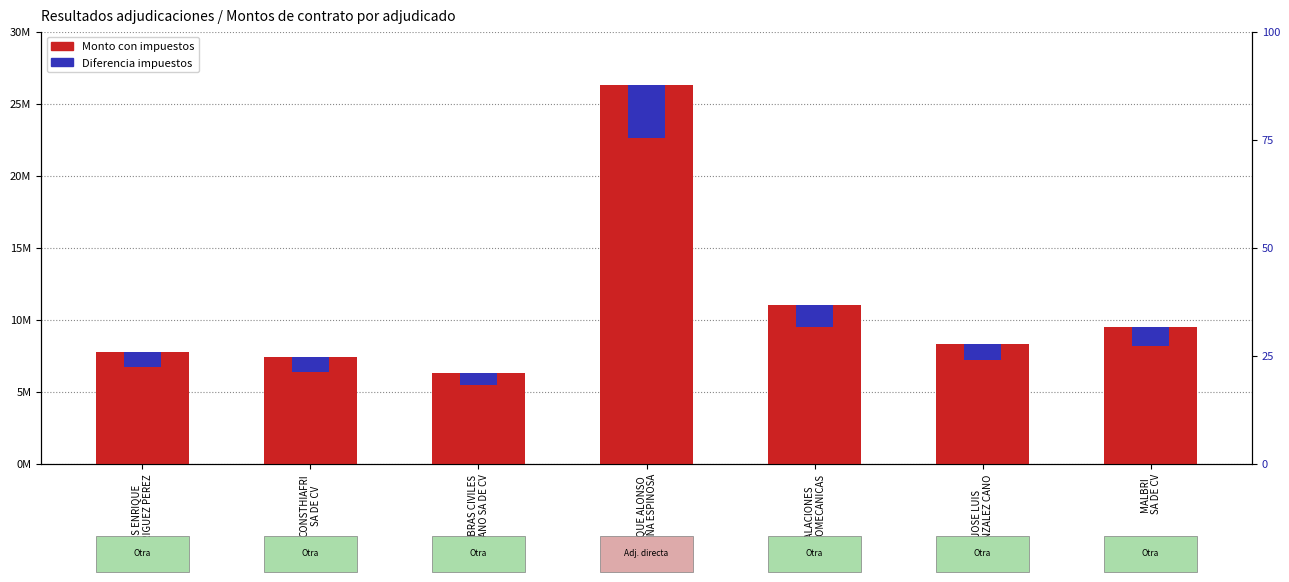

What is the approximate value of Diferencia (impuestos) at JOSE LUIS
GONZALEZ CANO?

1149588.2